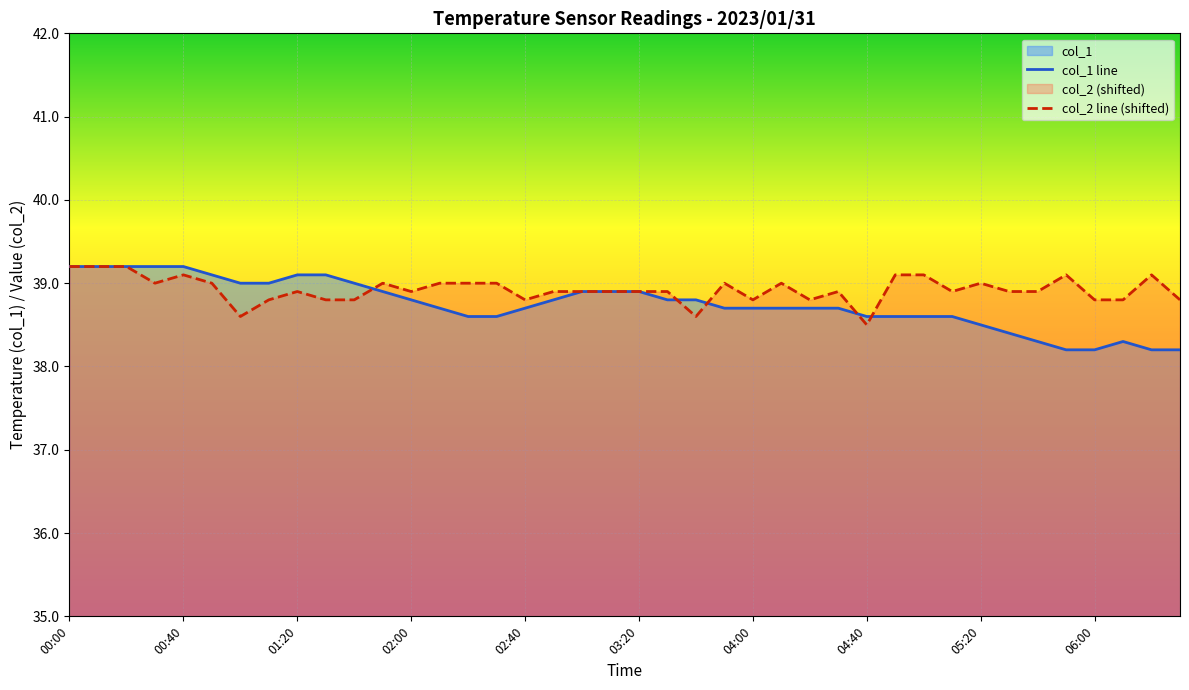

The col_2 line (shifted) series shows 38.8 at 37. True or false?

True